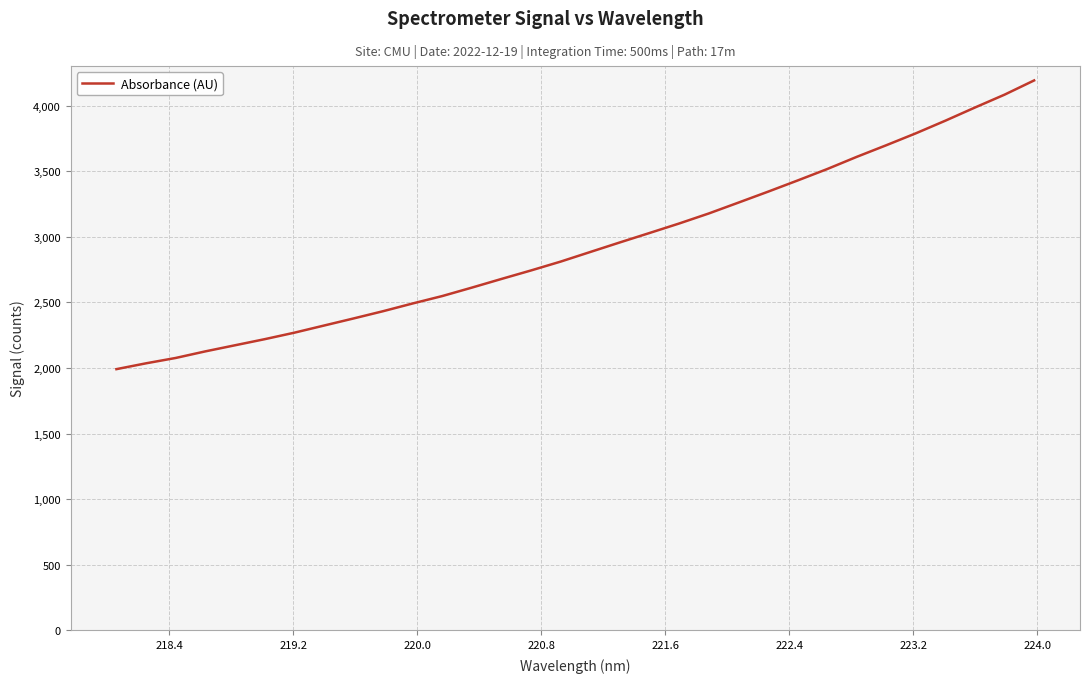

How many lines are shown in the chart?

1